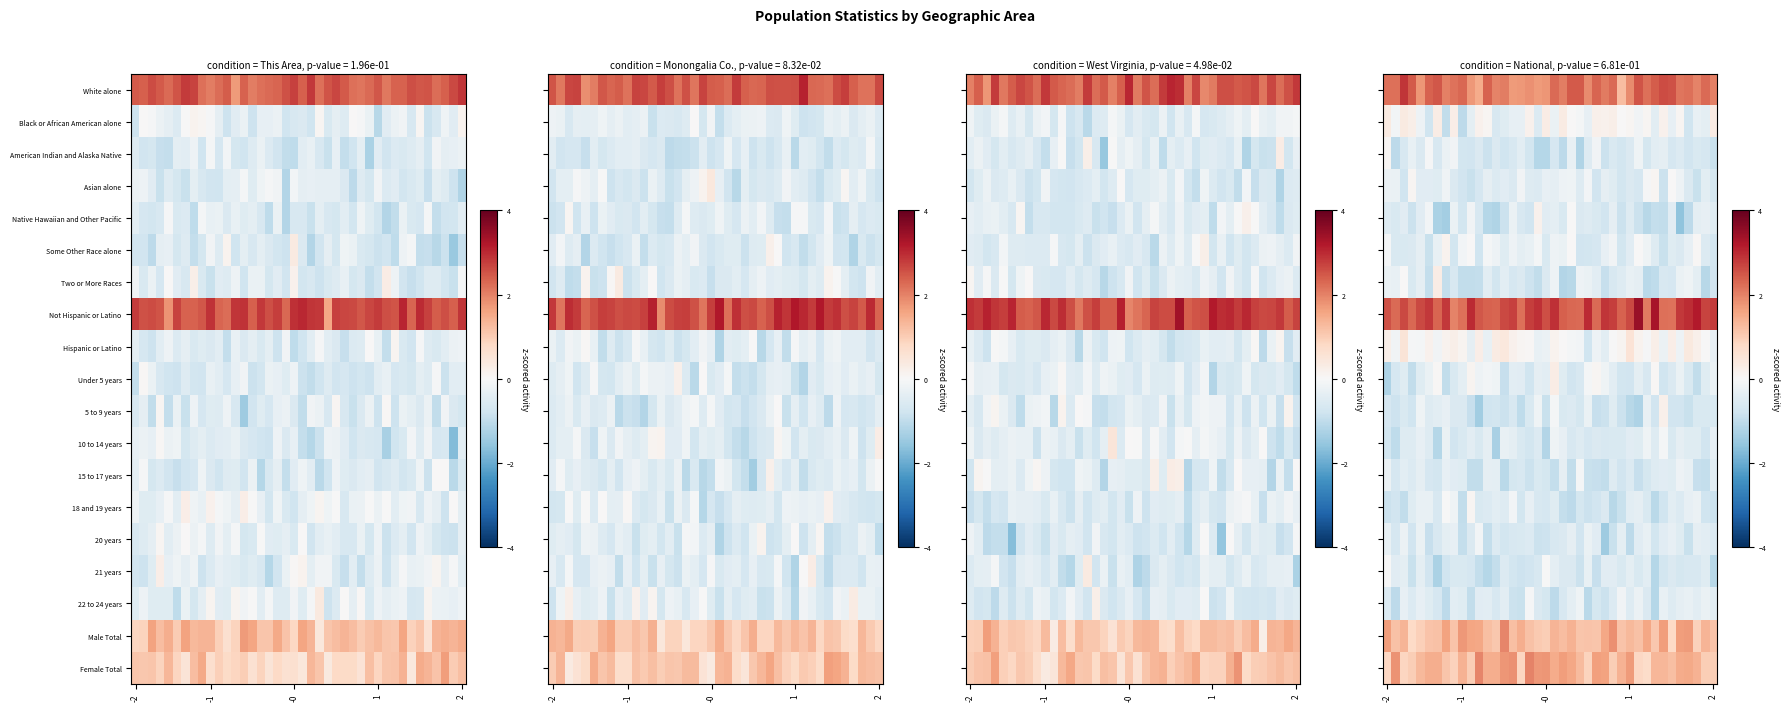

At how many categories does at least one series exceed 1?

40